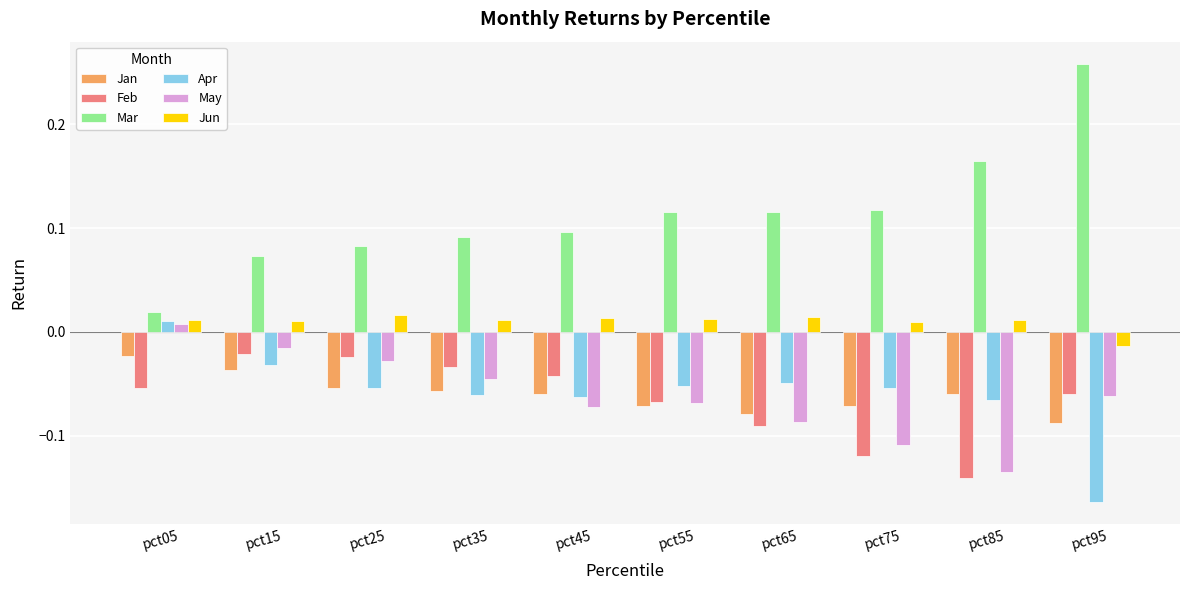

At how many categories does at least one series exceed 0?

10